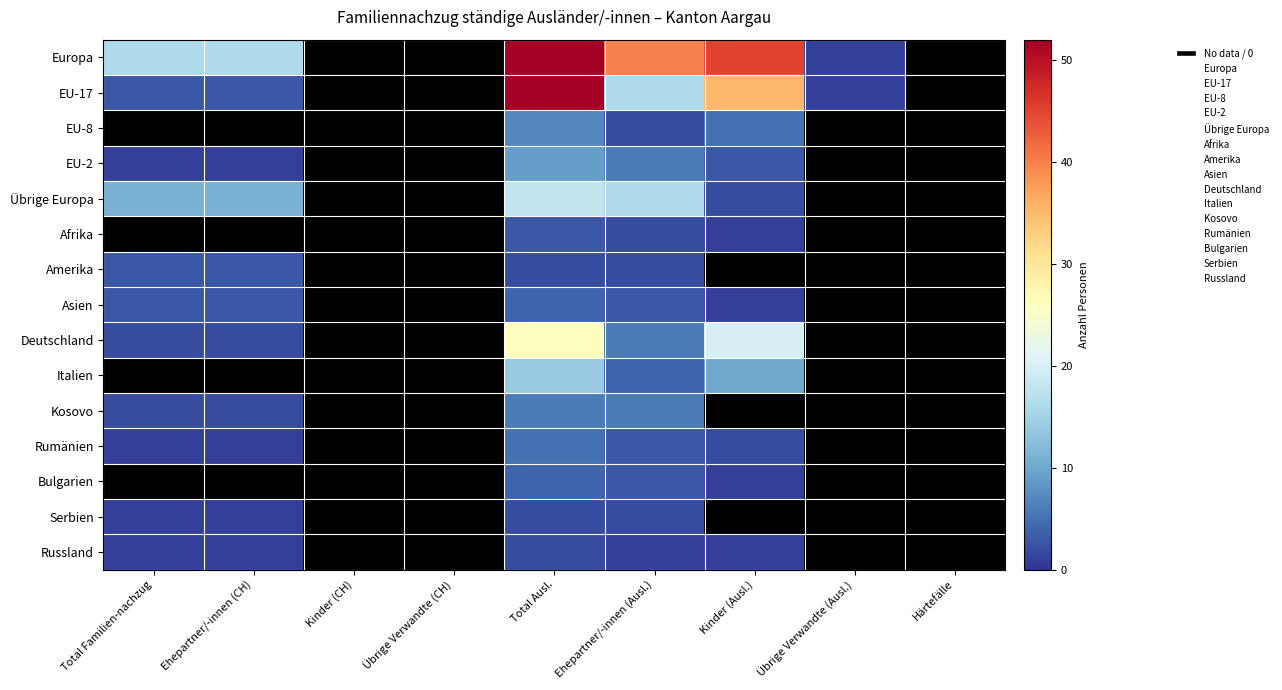

The value of Deutschland at Kinder (Ausl.) is 20.0. True or false?

True